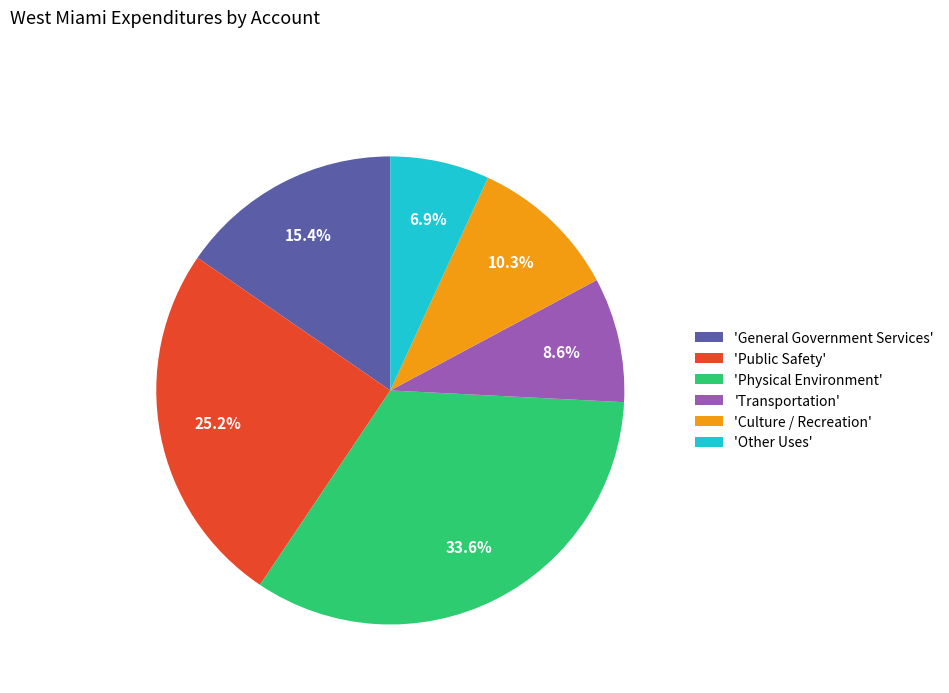

How many segments does this pie chart have?

6